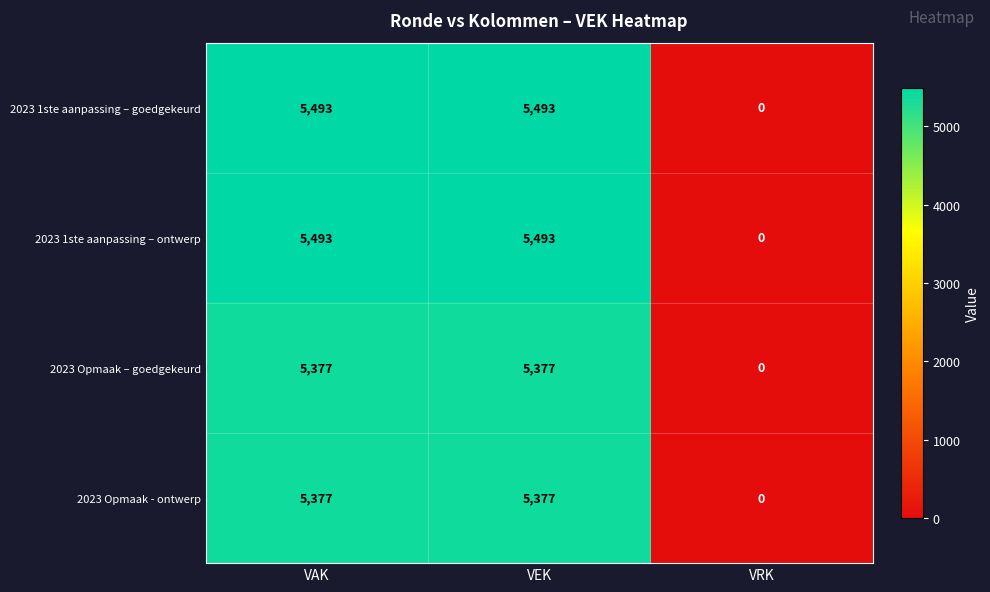

What is the difference between the highest and lowest values at VEK?

116